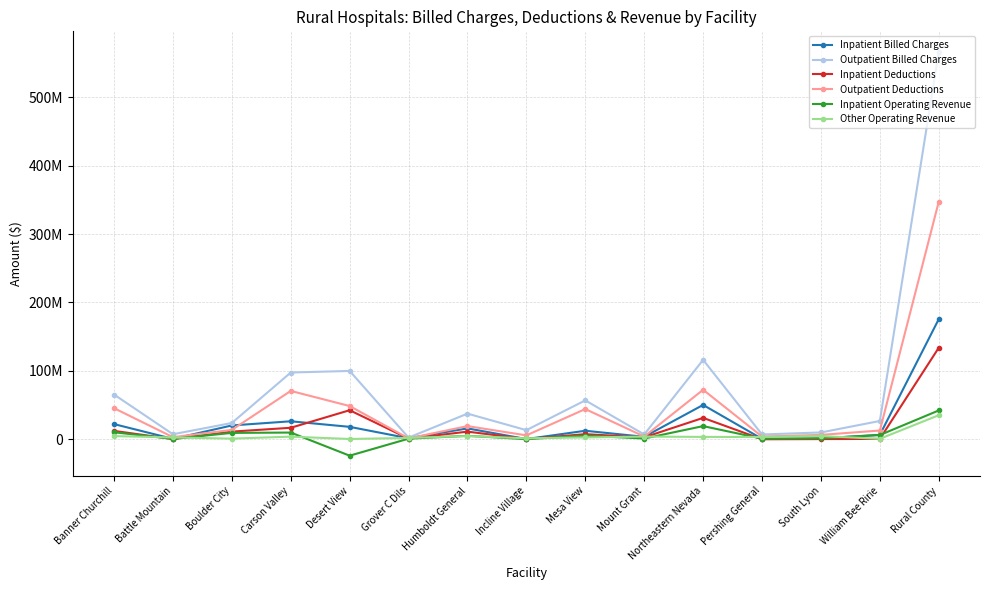

What is the sum of all Inpatient Operating Revenue values?

83731900